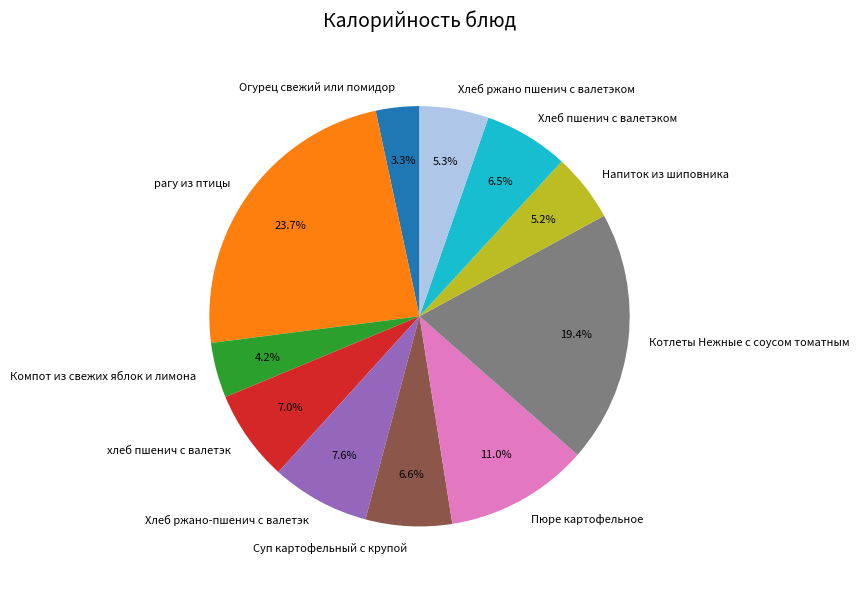

Does any single category account for the majority?

No